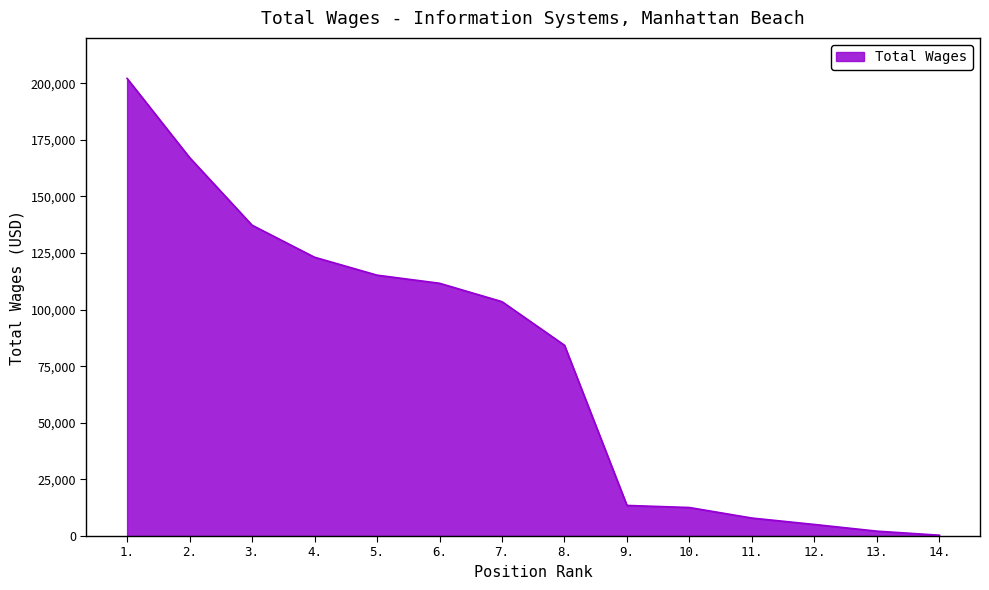

Which label corresponds to the smallest value in the chart?

14.